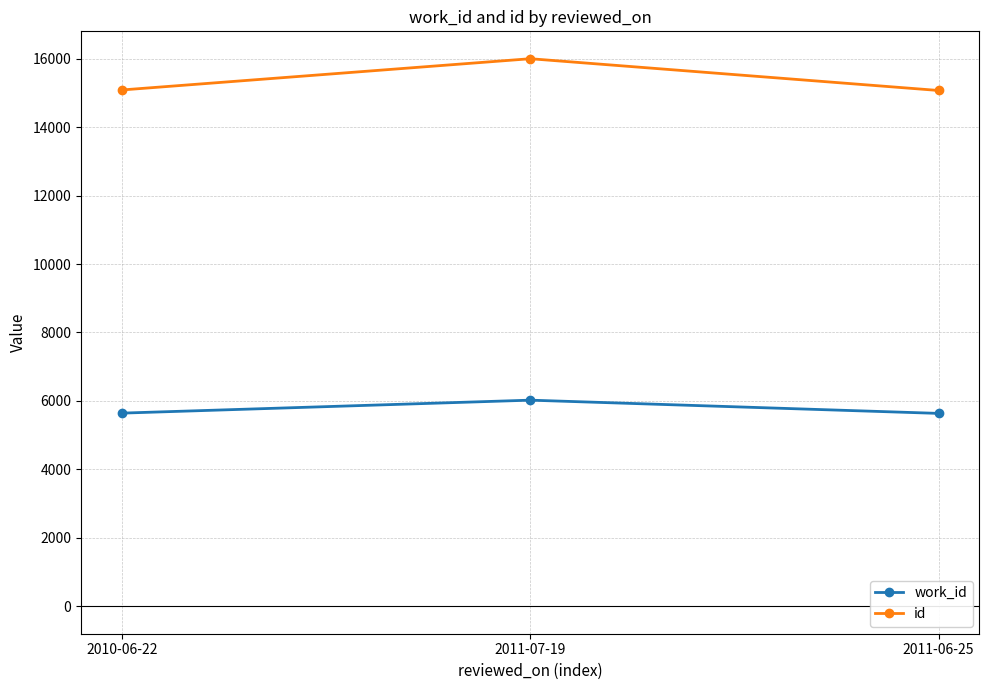

Is it true that id equals 15084 at 2010-06-22?

True